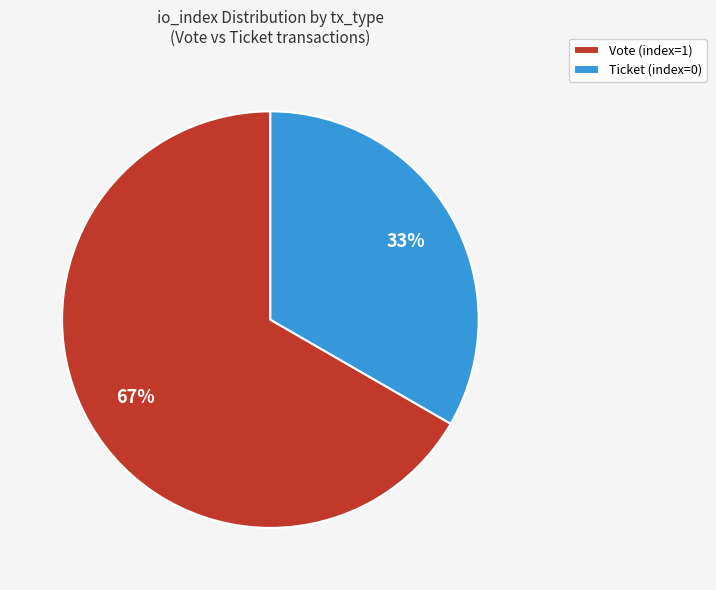

How many segments does this pie chart have?

2